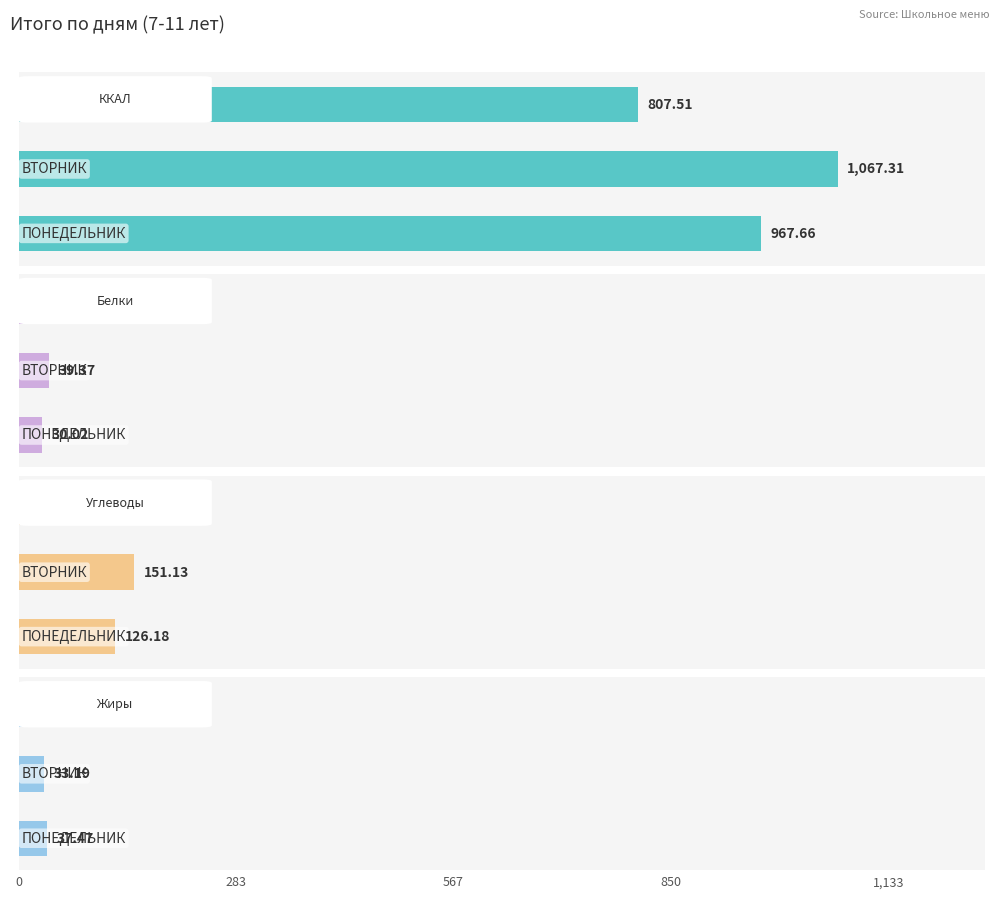

Between 283 and 567, which series saw the biggest shift?

ККАЛ